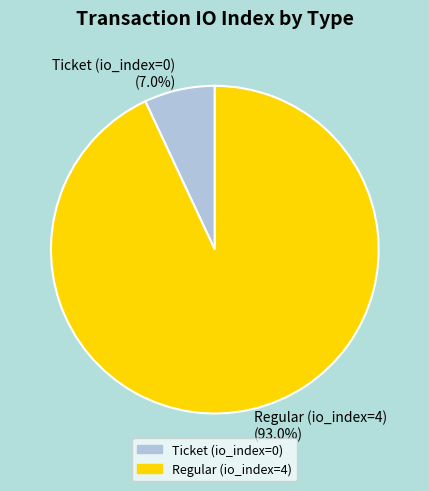

Does Ticket (io_index=0) represent more than half of the total?

No